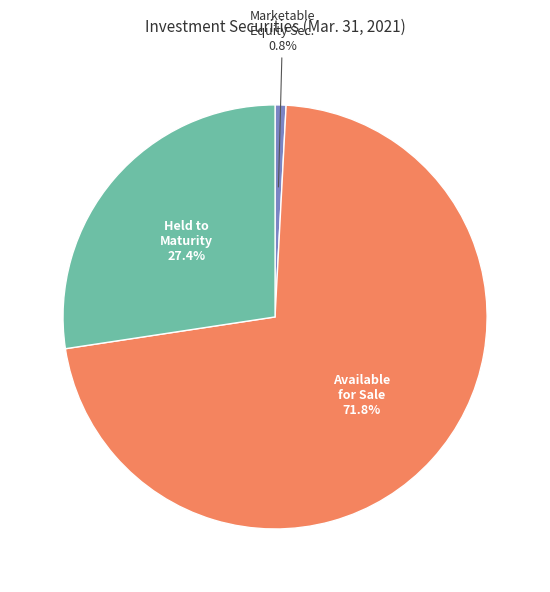

What is the smallest slice in the pie chart?

Marketable Equity Sec.